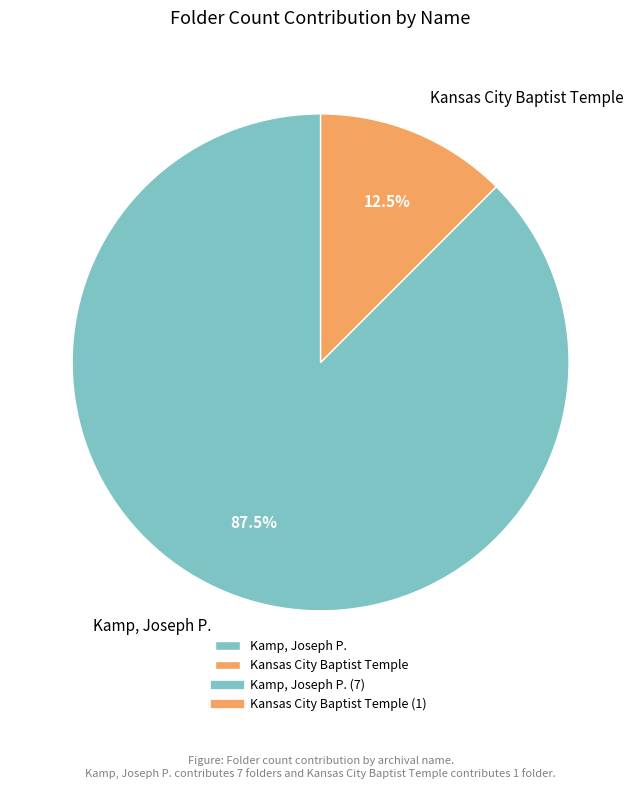

How many segments does this pie chart have?

2